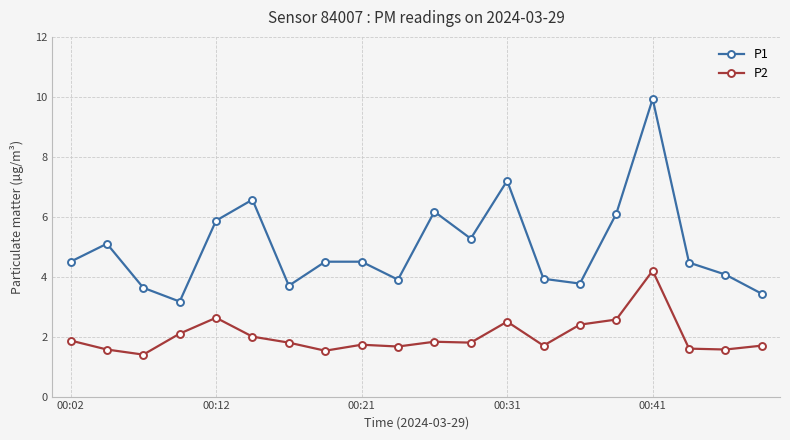

What is the average value of the P2 series?

2.0